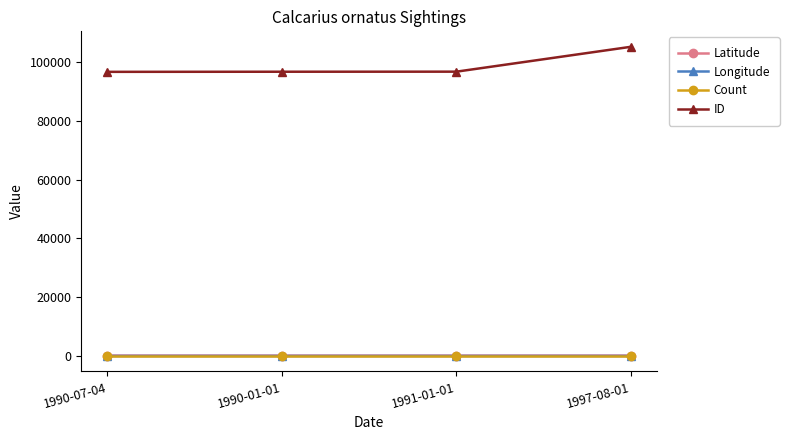

At which category does the chart reach its peak across all series?

1997-08-01